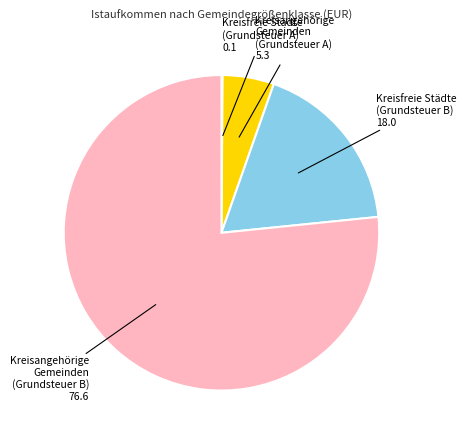

Does any single category account for the majority?

Yes